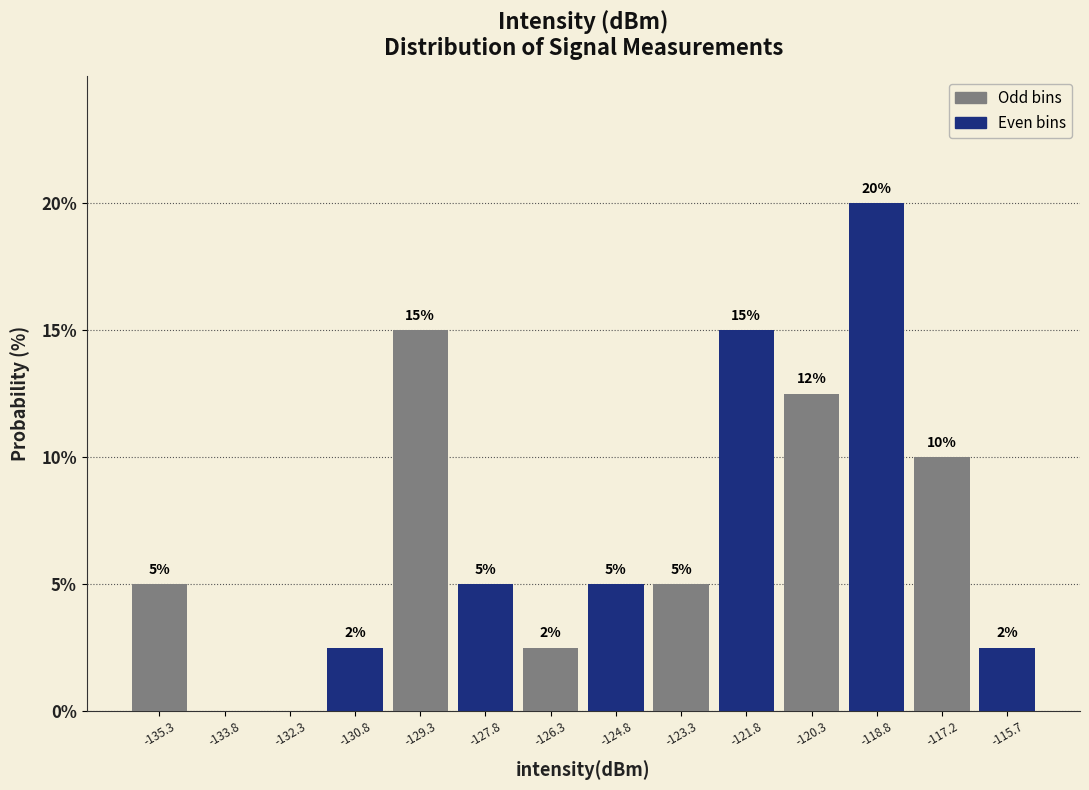

Over which range of the x-axis is the bar tallest?

-119.6 to -118.0